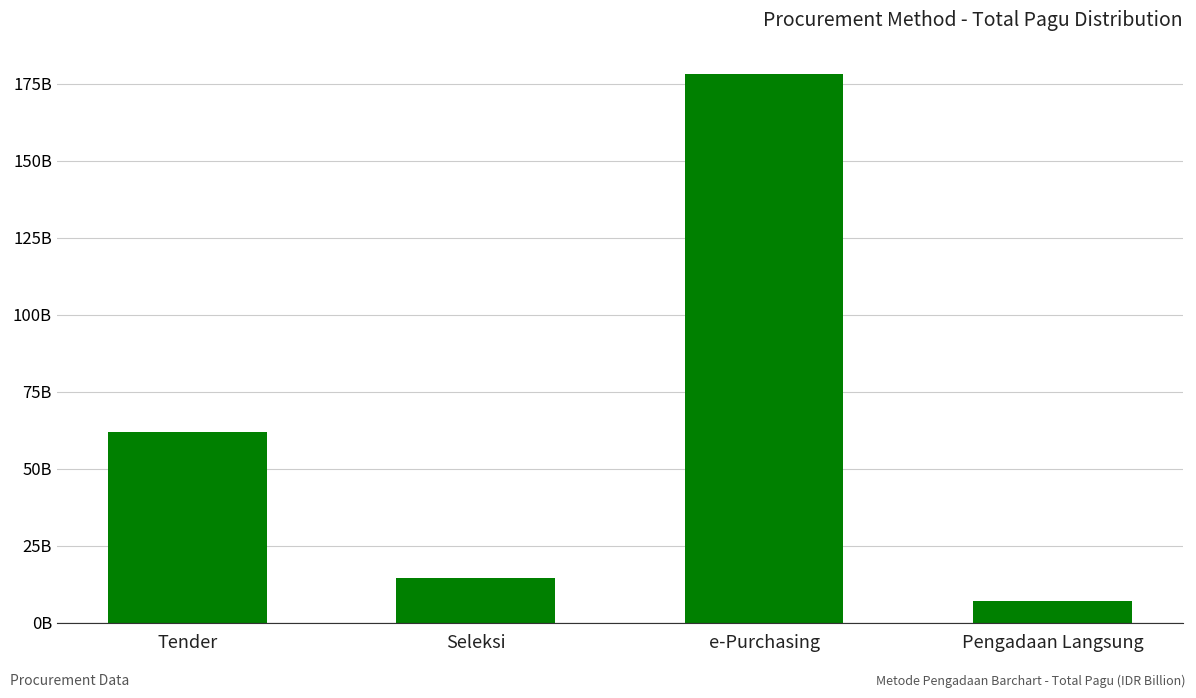

What is the difference between the values at Tender and Pengadaan Langsung?

55.0